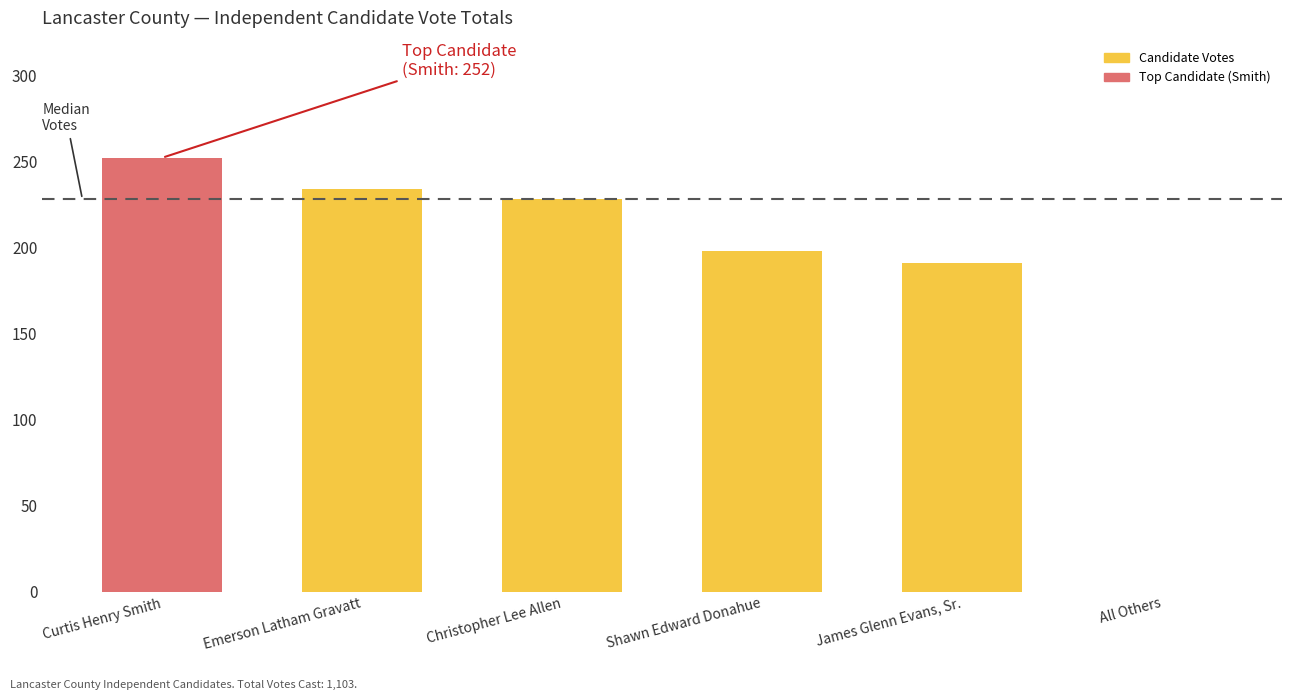

What is the difference between the second highest and minimum values?

234